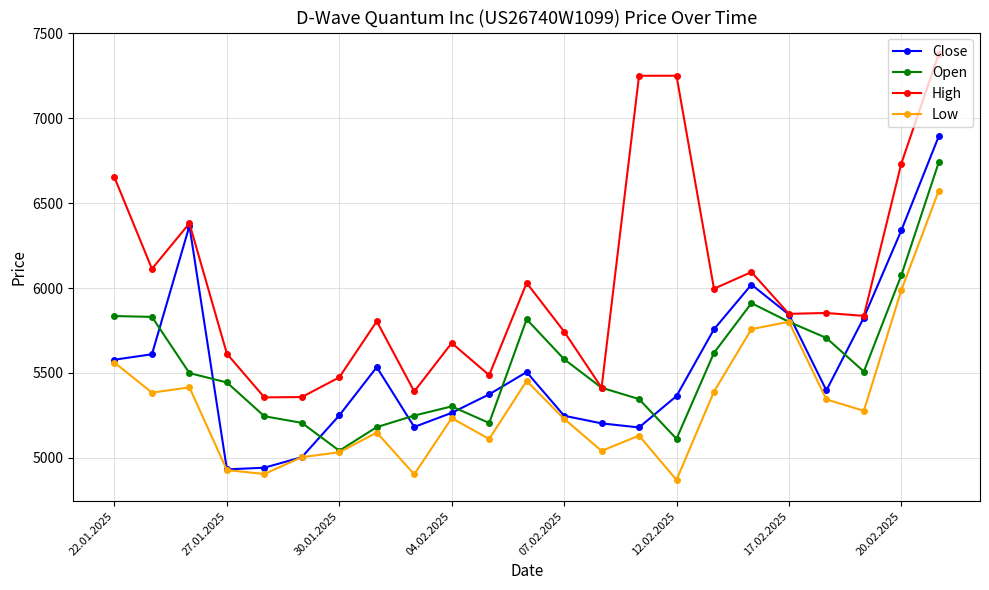

True or false: Close has more than 2 interior local peaks.

True